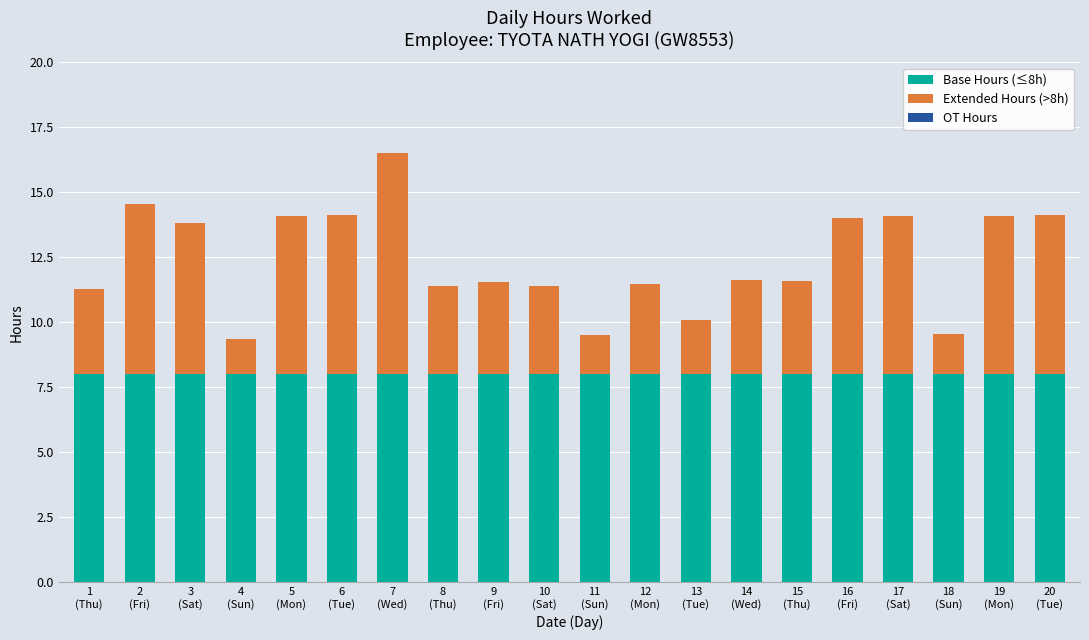

What is the total value across all series at 5
(Mon)?

14.1